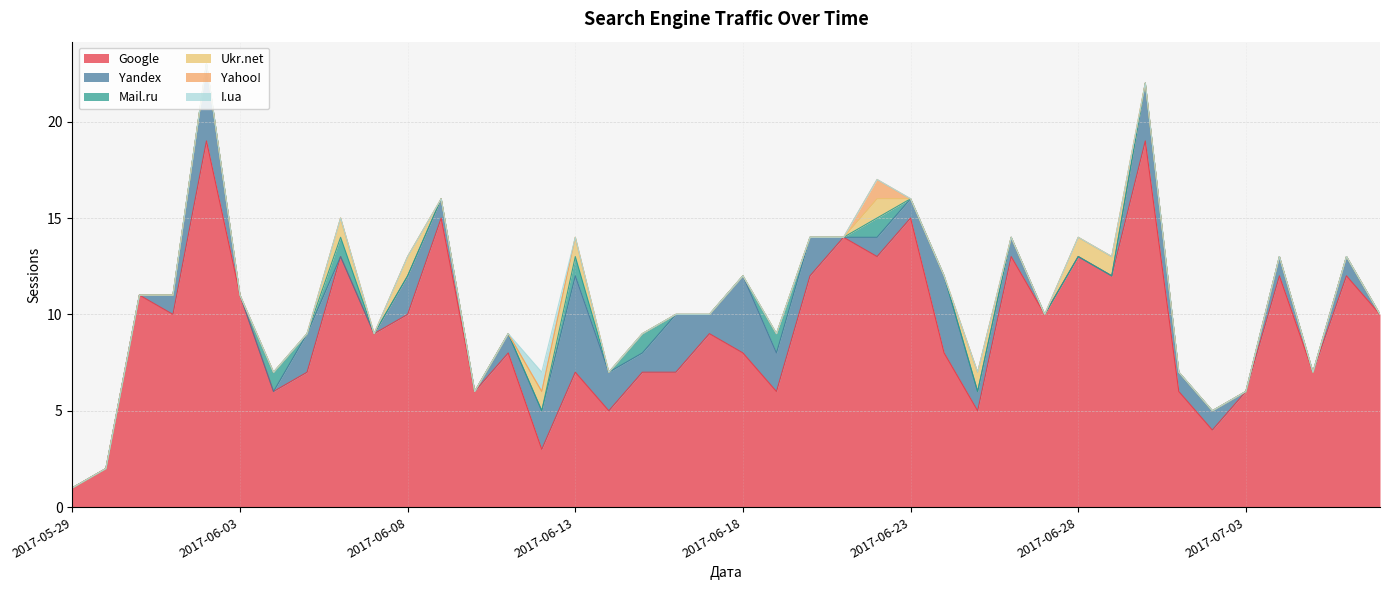

Rank the series at 2017-06-07 from highest to lowest value.

Google, Yandex, Mail.ru, Ukr.net, Yahoo!, I.ua